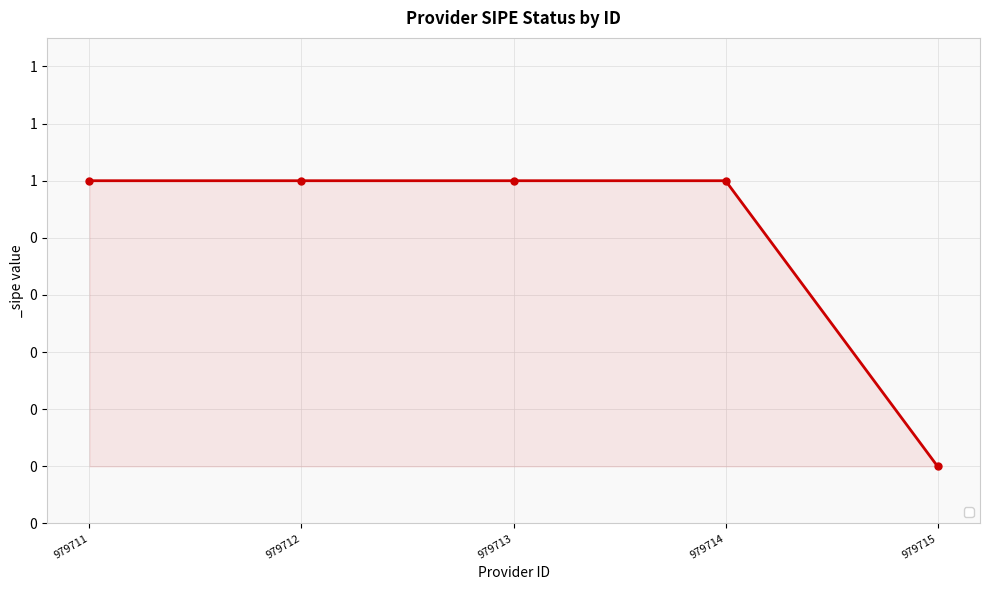

List the labels in order of value, smallest first.

979715, 979711, 979712, 979713, 979714